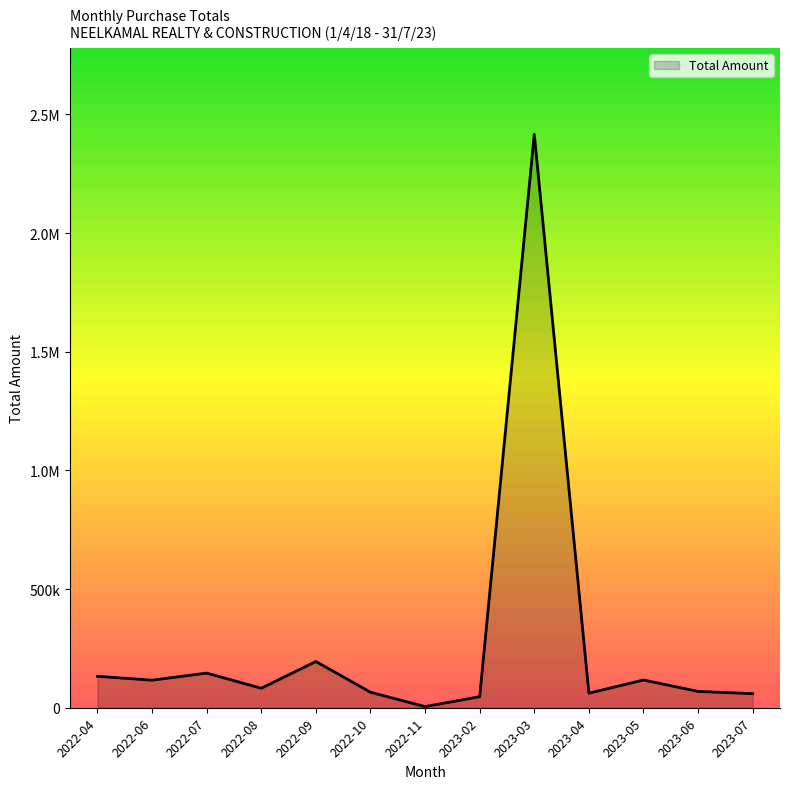

Does the chart display data point markers on the line(s)?

No